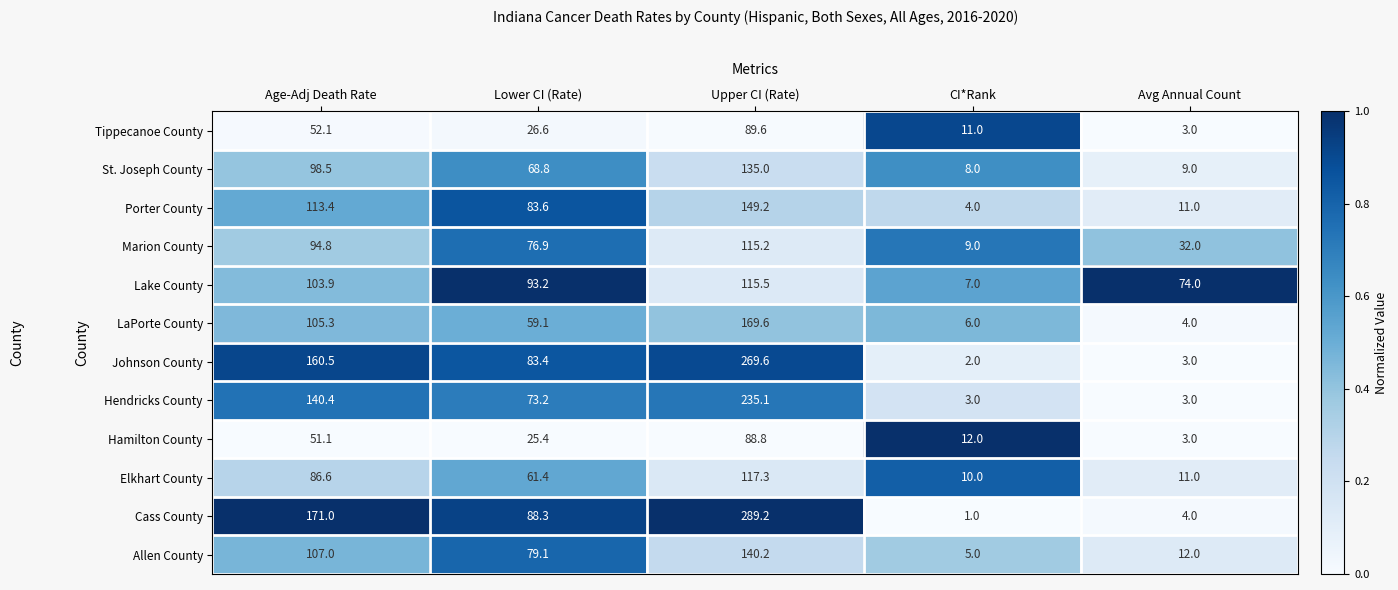

Rank the series at CI*Rank from highest to lowest value.

Hamilton County, Tippecanoe County, Elkhart County, Marion County, St. Joseph County, Lake County, LaPorte County, Allen County, Porter County, Hendricks County, Johnson County, Cass County